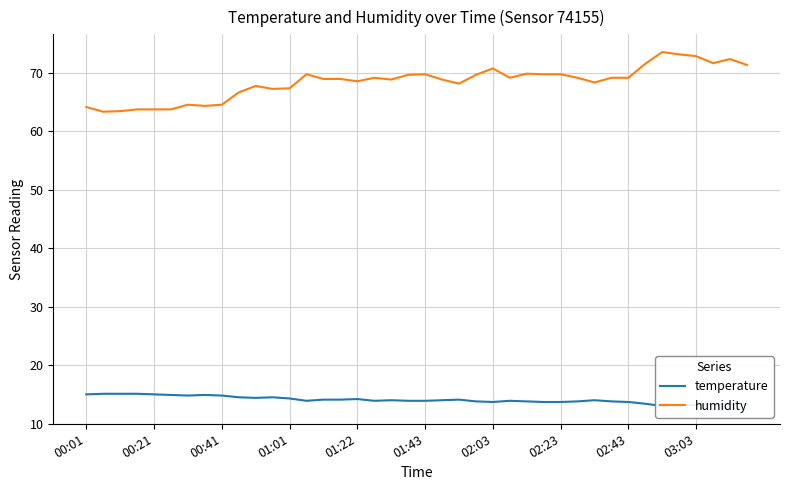

What is the lowest value of the humidity series?

63.3